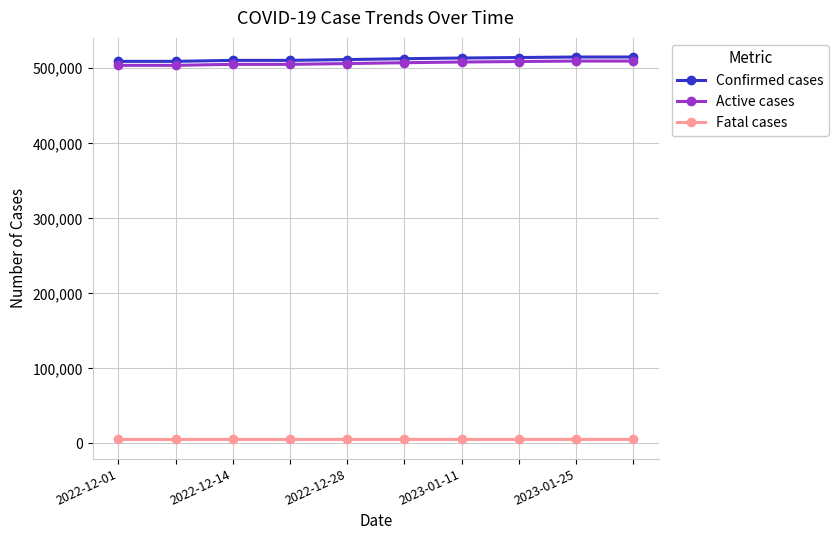

What is the highest value of the Active cases series?

509645